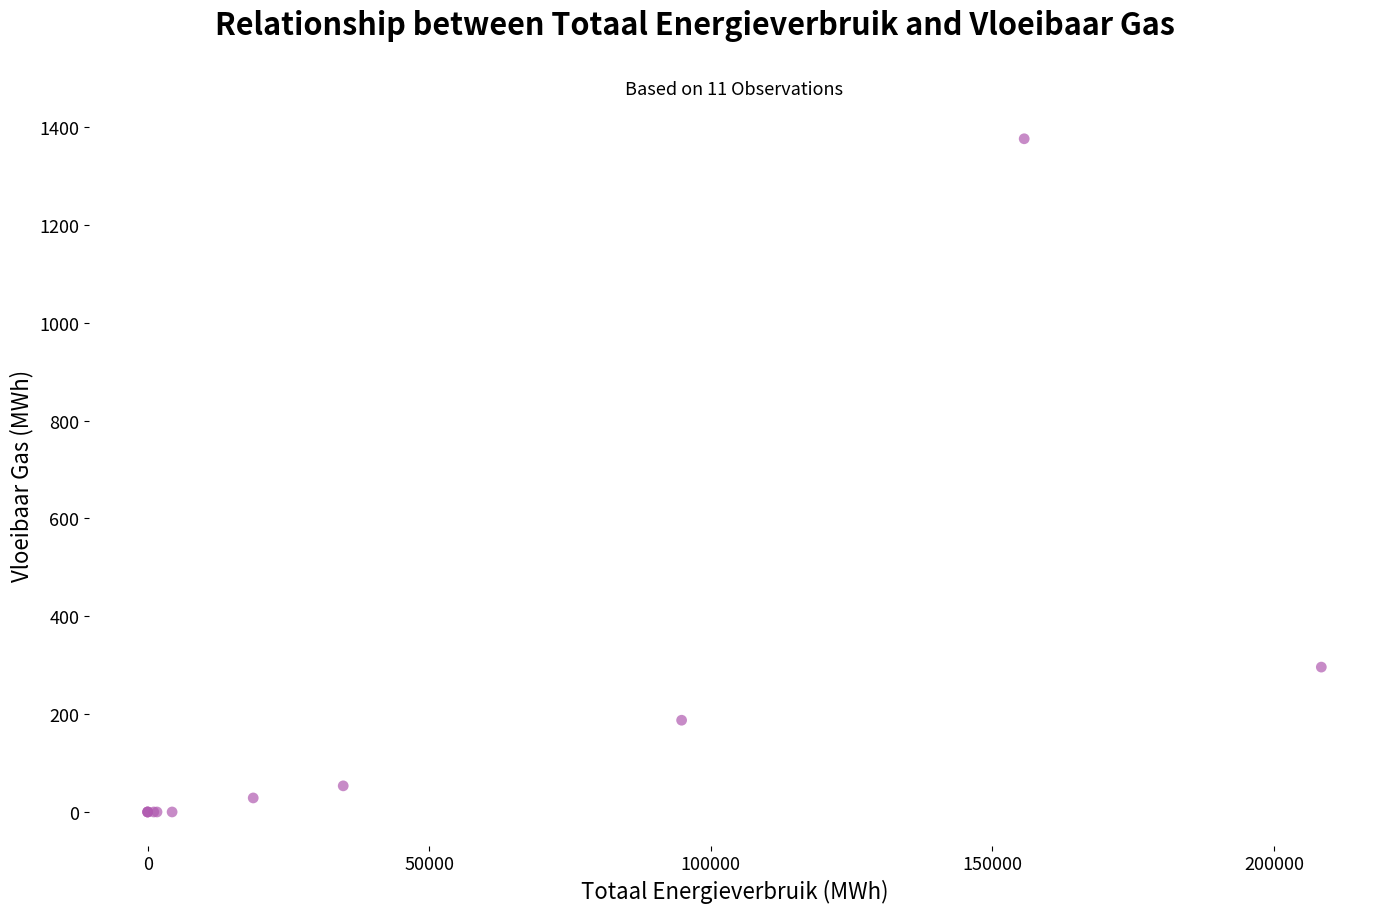

What Y value in the scatter plot is closest to 687?

296.1